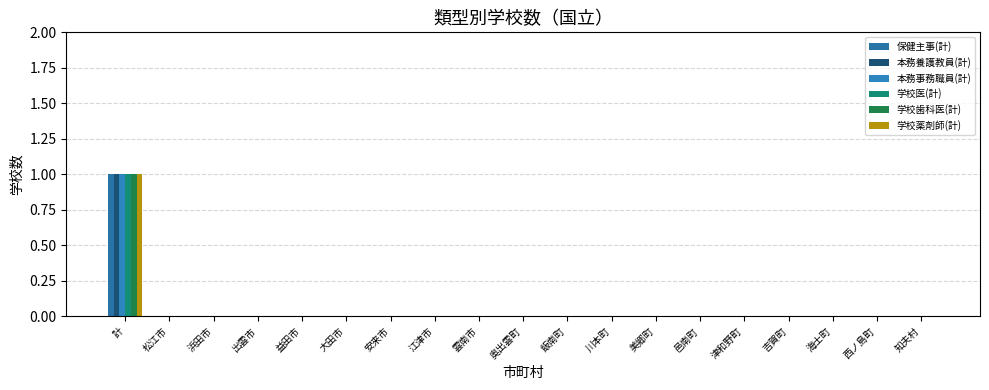

Reading right to left, list all the values displayed in this chart.

保健主事(計): 知夫村=0	西ノ島町=0	海士町=0	吉賀町=0	津和野町=0	邑南町=0	美郷町=0	川本町=0	飯南町=0	奥出雲町=0	雲南市=0	江津市=0	安来市=0	大田市=0	益田市=0	出雲市=0	浜田市=0	松江市=0	計=1
本務養護教員(計): 知夫村=0	西ノ島町=0	海士町=0	吉賀町=0	津和野町=0	邑南町=0	美郷町=0	川本町=0	飯南町=0	奥出雲町=0	雲南市=0	江津市=0	安来市=0	大田市=0	益田市=0	出雲市=0	浜田市=0	松江市=0	計=1
本務事務職員(計): 知夫村=0	西ノ島町=0	海士町=0	吉賀町=0	津和野町=0	邑南町=0	美郷町=0	川本町=0	飯南町=0	奥出雲町=0	雲南市=0	江津市=0	安来市=0	大田市=0	益田市=0	出雲市=0	浜田市=0	松江市=0	計=1
学校医(計): 知夫村=0	西ノ島町=0	海士町=0	吉賀町=0	津和野町=0	邑南町=0	美郷町=0	川本町=0	飯南町=0	奥出雲町=0	雲南市=0	江津市=0	安来市=0	大田市=0	益田市=0	出雲市=0	浜田市=0	松江市=0	計=1
学校歯科医(計): 知夫村=0	西ノ島町=0	海士町=0	吉賀町=0	津和野町=0	邑南町=0	美郷町=0	川本町=0	飯南町=0	奥出雲町=0	雲南市=0	江津市=0	安来市=0	大田市=0	益田市=0	出雲市=0	浜田市=0	松江市=0	計=1
学校薬剤師(計): 知夫村=0	西ノ島町=0	海士町=0	吉賀町=0	津和野町=0	邑南町=0	美郷町=0	川本町=0	飯南町=0	奥出雲町=0	雲南市=0	江津市=0	安来市=0	大田市=0	益田市=0	出雲市=0	浜田市=0	松江市=0	計=1